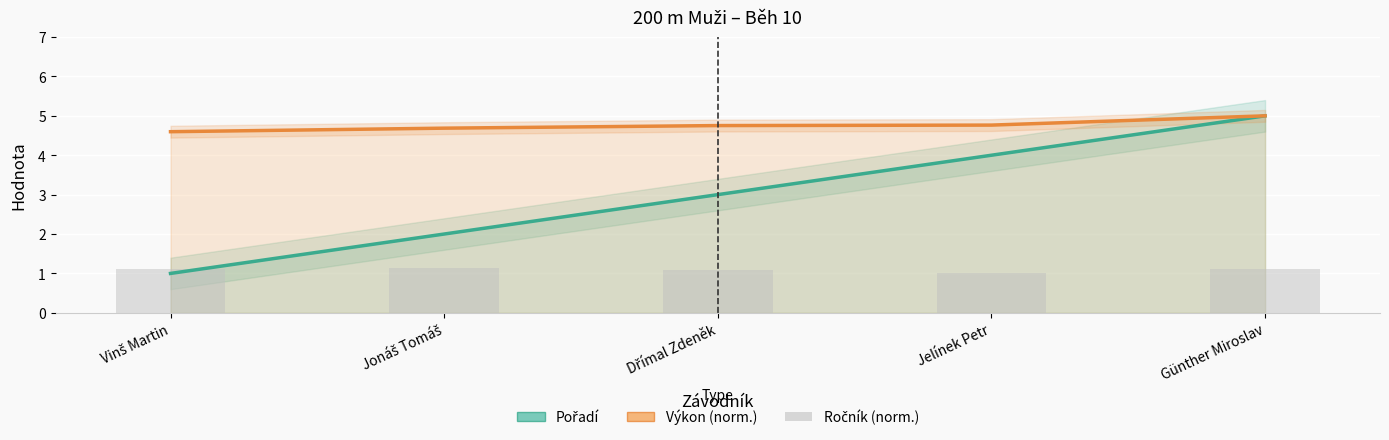

What are all the series names shown in the legend?

Pořadí, Výkon (norm.), Ročník (norm.)